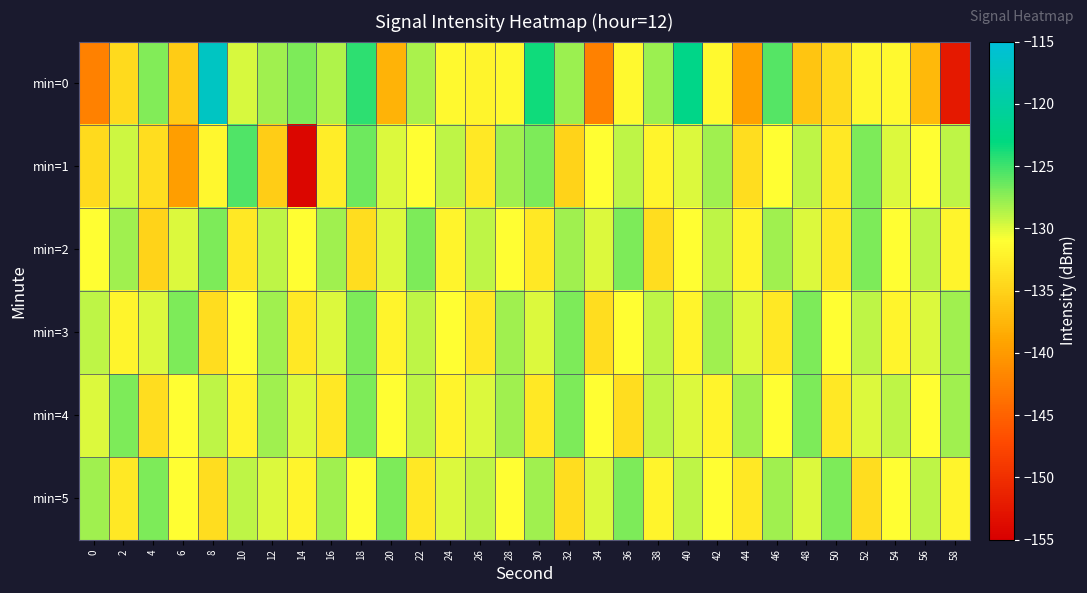

At 42, list the series in order from largest to smallest.

min=1, min=3, min=2, min=5, min=0, min=4